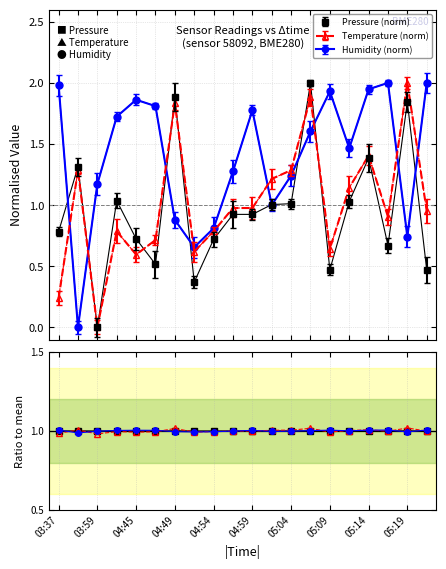

Reading left to right, what are all the values shown in this chart?

pressure: 0.8	1.3	0.0	1.0	0.7	0.5	1.9	0.4	0.7	0.9	0.9	1.0	1.0	2.0	0.5	1.0	1.4	0.7	1.8	0.5
temperature: 0.2	1.3	0.0	0.8	0.6	0.7	1.8	0.6	0.8	1.0	1.0	1.2	1.3	1.9	0.6	1.1	1.4	0.9	2.0	1.0
humidity: 2.0	0.0	1.2	1.7	1.9	1.8	0.9	0.7	0.8	1.3	1.8	1.0	1.2	1.6	1.9	1.5	1.9	2.0	0.7	2.0